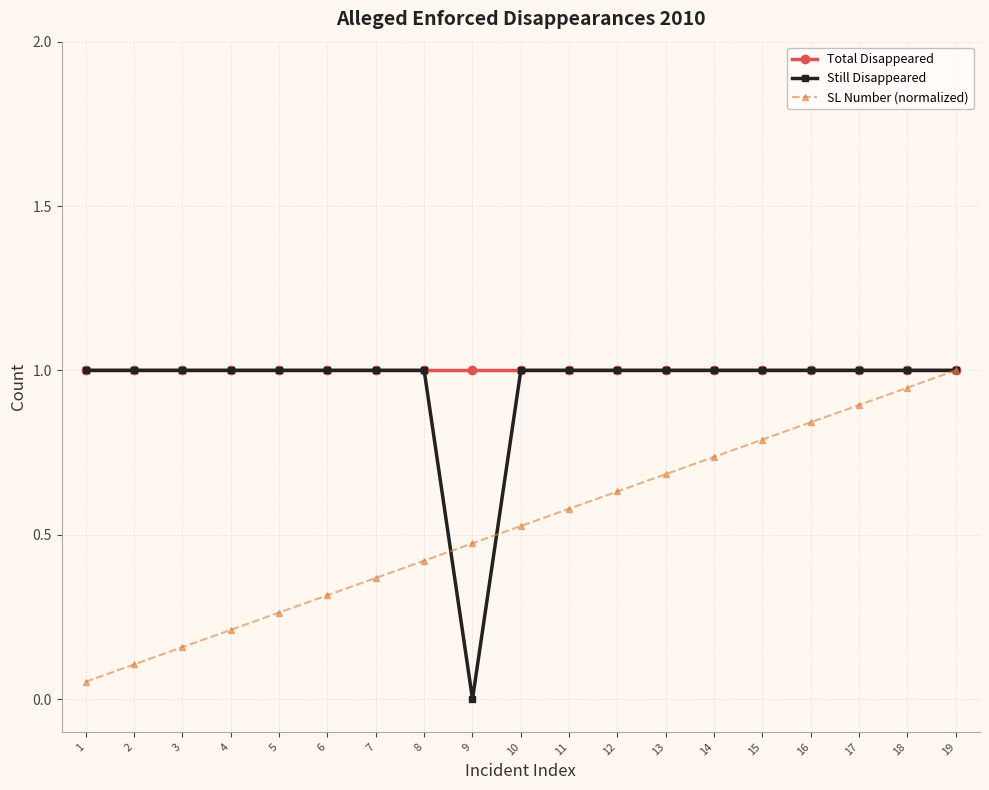

What is the maximum value for SL Number (normalized)?

1.0